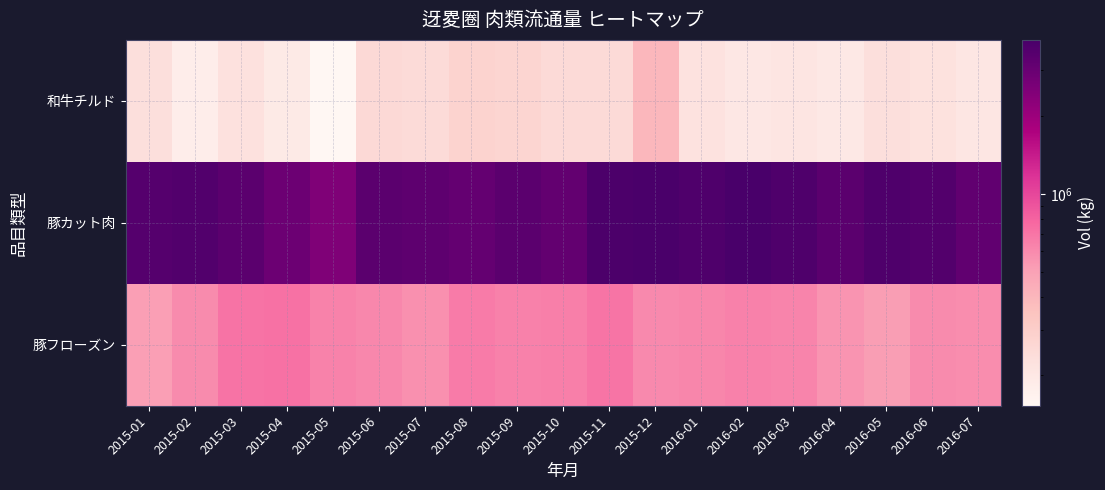

What is the total value across all series at 2015-02?

4384142.0